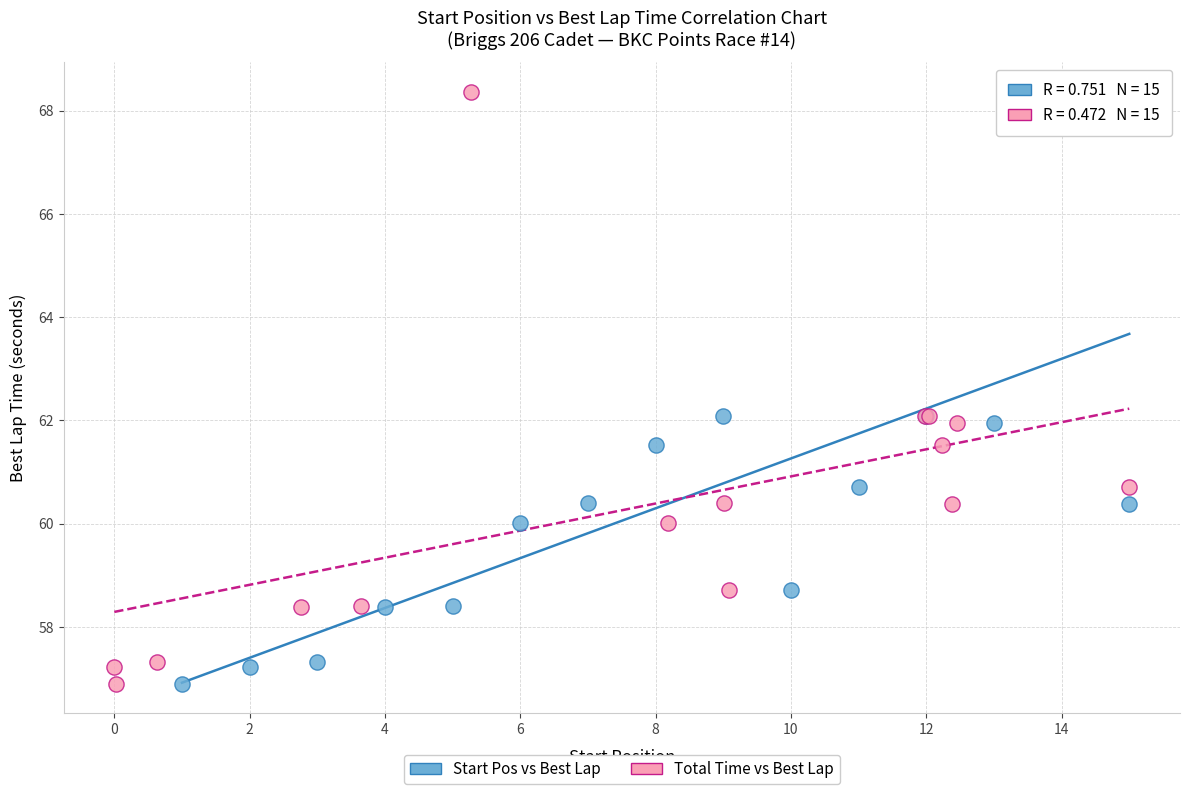

What are all the series names shown in the legend?

Start Pos vs Best Lap, Total Time vs Best Lap